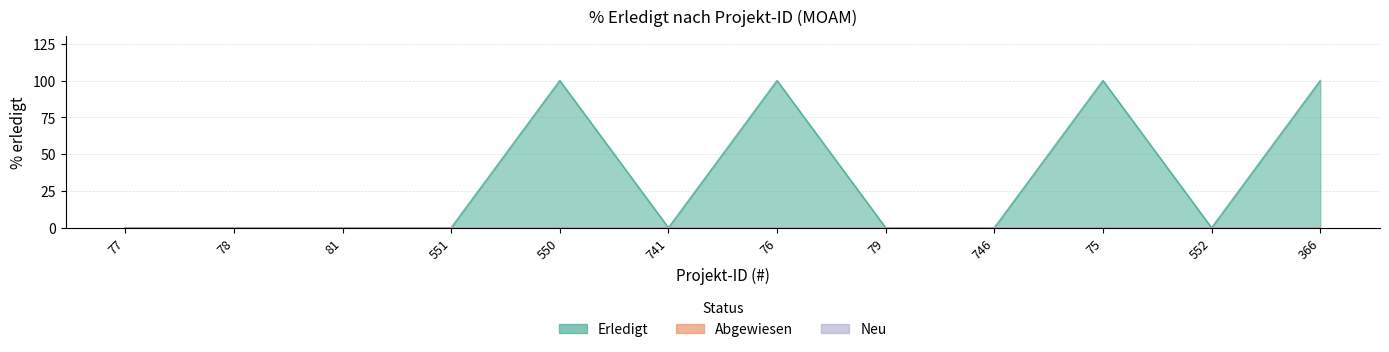

At which label is Erledigt closest to 50?

77